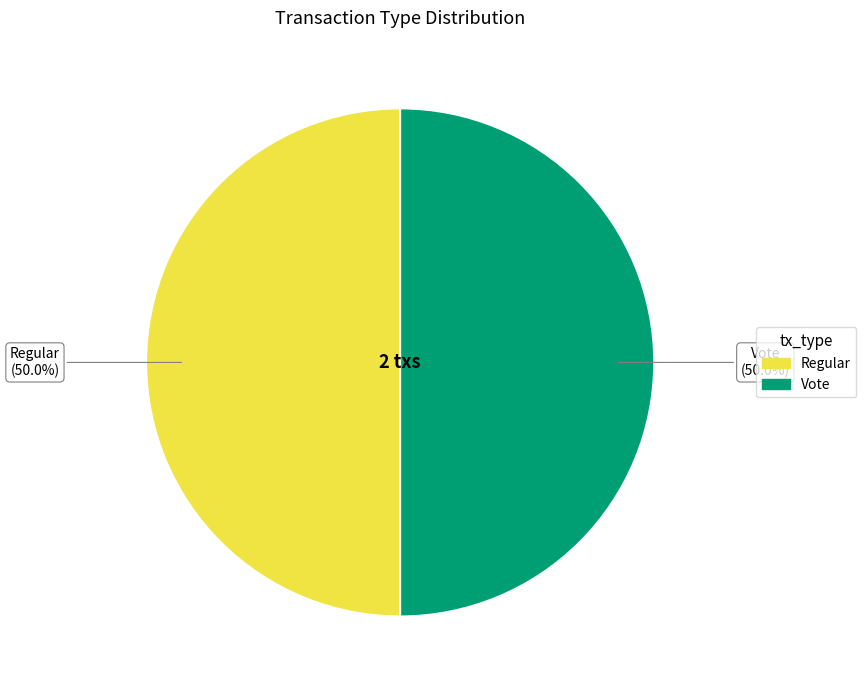

How many slices are in this pie chart?

2